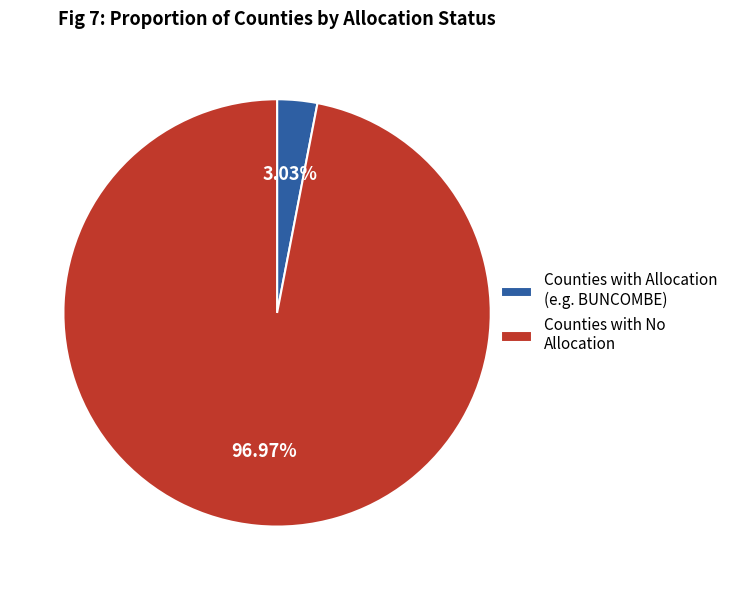

Which category has the biggest portion of the pie?

Counties with No Allocation